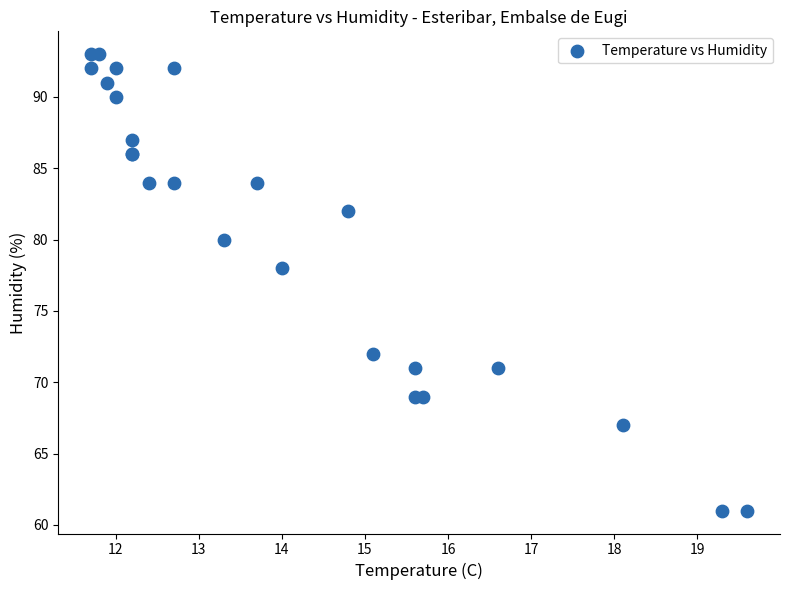

What Y value in the scatter plot is closest to 77?

78